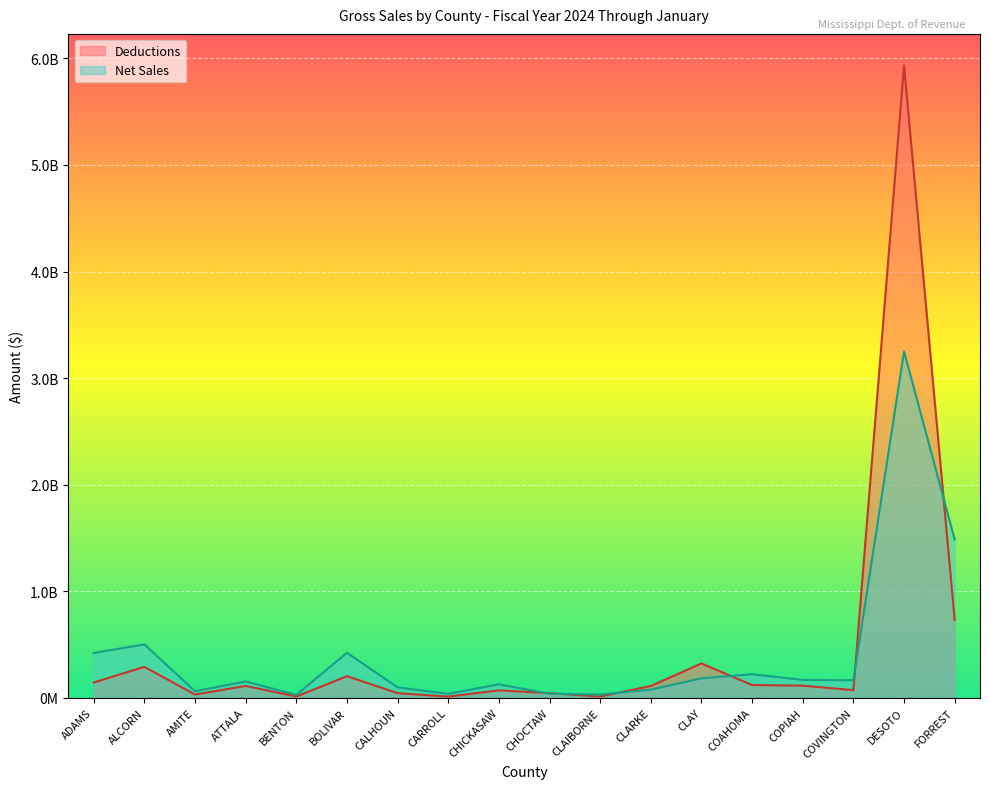

Is the value of Net Sales at CHICKASAW greater than the value of Deductions at CHOCTAW?

Yes